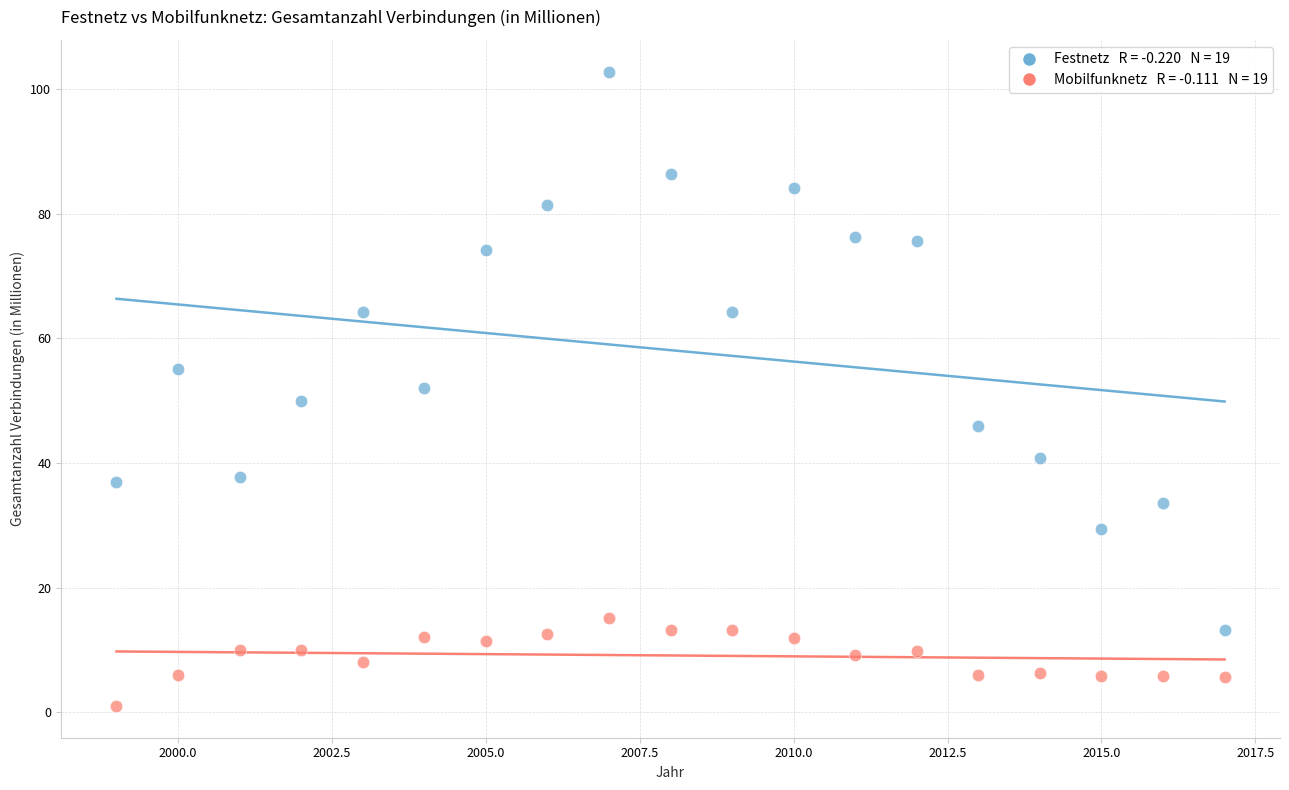

Across all data points, what is the range of Y values (max minus min)?

101.8